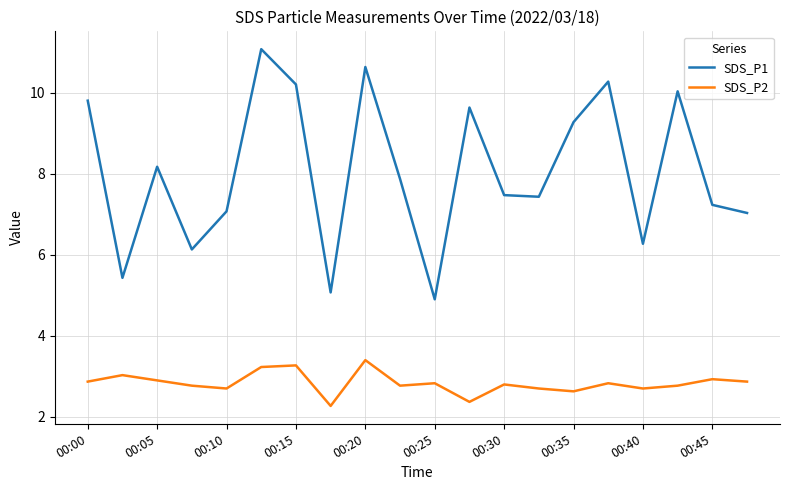

True or false: SDS_P1 and SDS_P2 cross at least once.

False